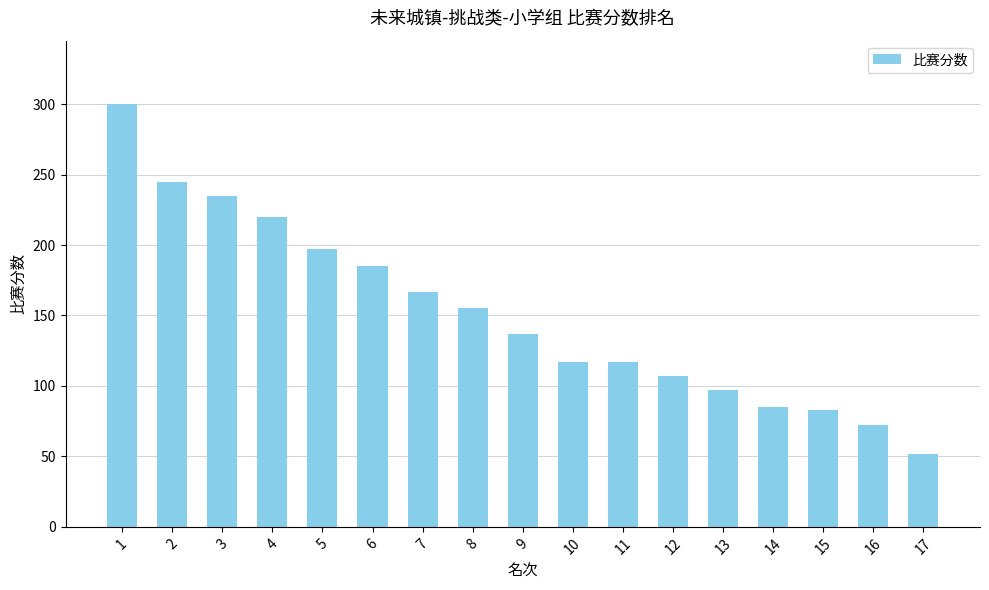

Reading left to right, transcribe all the data shown in this chart.

1=300	2=245	3=235	4=220	5=197	6=185	7=167	8=155	9=137	10=117	11=117	12=107	13=97	14=85	15=83	16=72	17=52